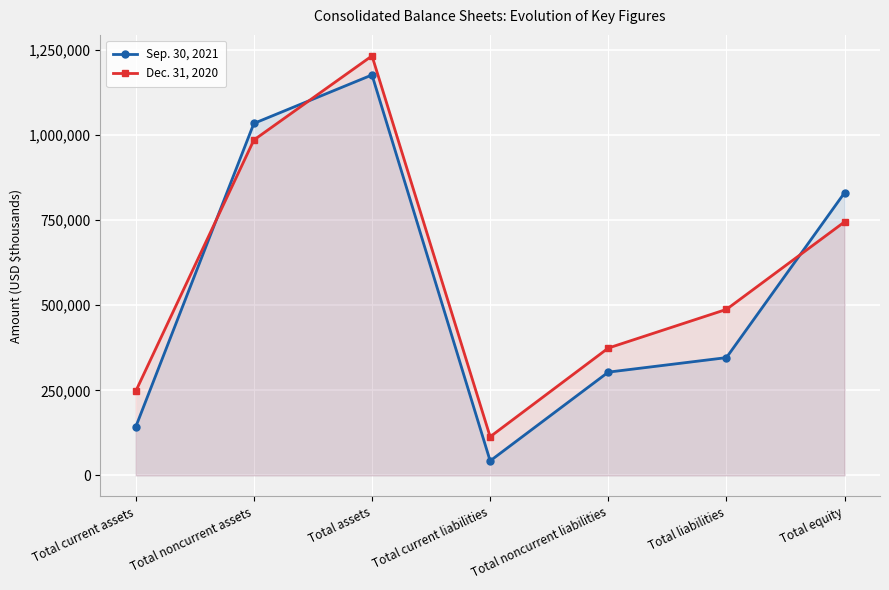

Rank the categories by Dec. 31, 2020 value from highest to lowest.

Total assets, Total noncurrent assets, Total equity, Total liabilities, Total noncurrent liabilities, Total current assets, Total current liabilities